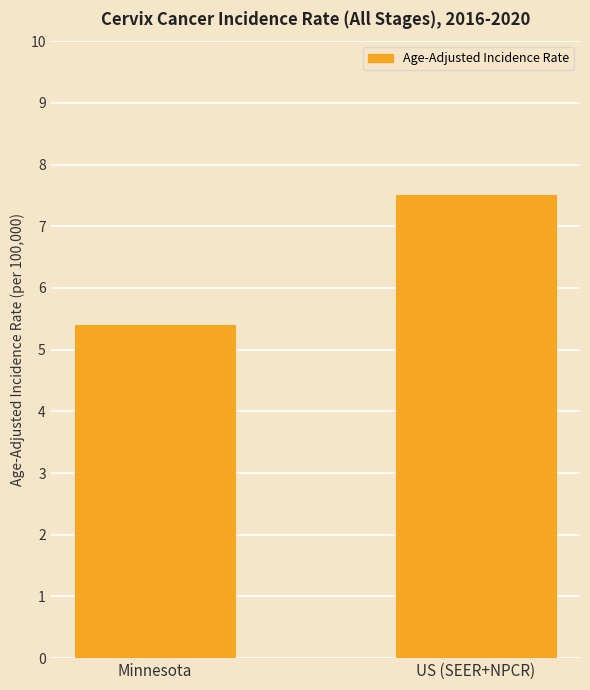

Reading right to left, extract all data points from this chart.

US (SEER+NPCR)=7.5	Minnesota=5.4